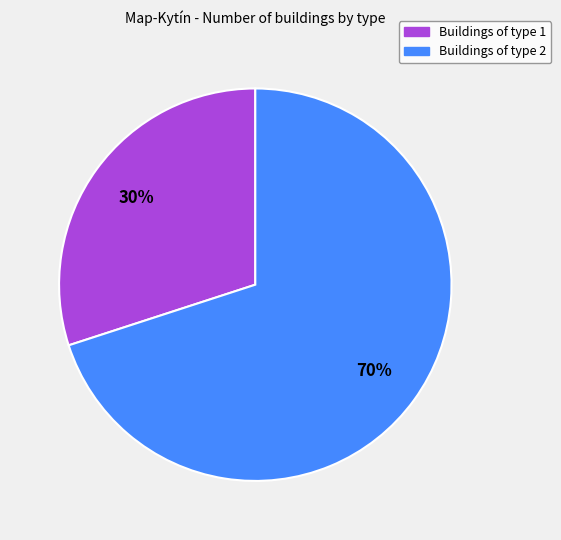

Does any single category account for the majority?

Yes